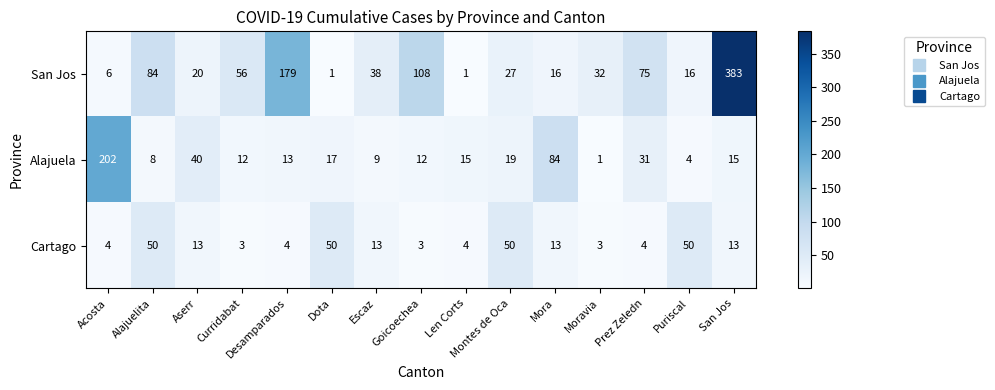

At which label does Alajuela reach its minimum?

Moravia